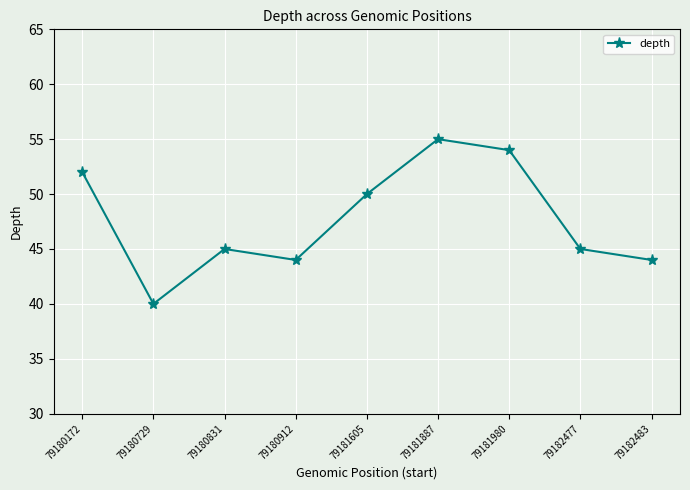

At which category does the data reach its first local peak?

79180831